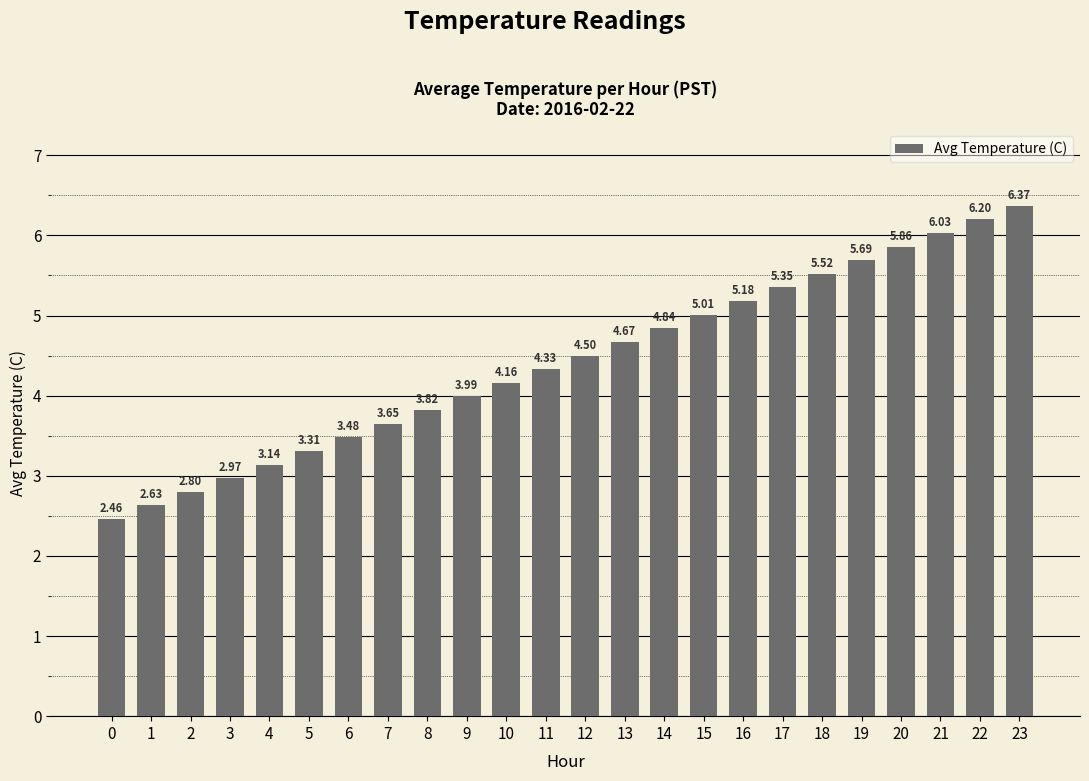

What is the sum of all values?

106.0